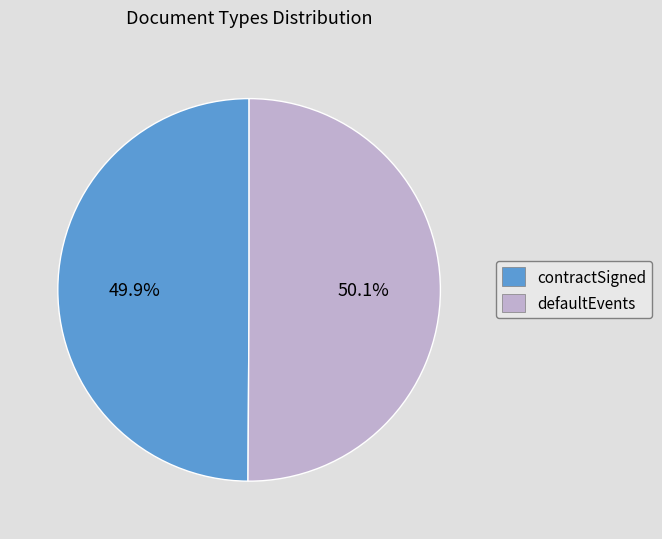

What percentage is NOT represented by defaultEvents?

49.9%